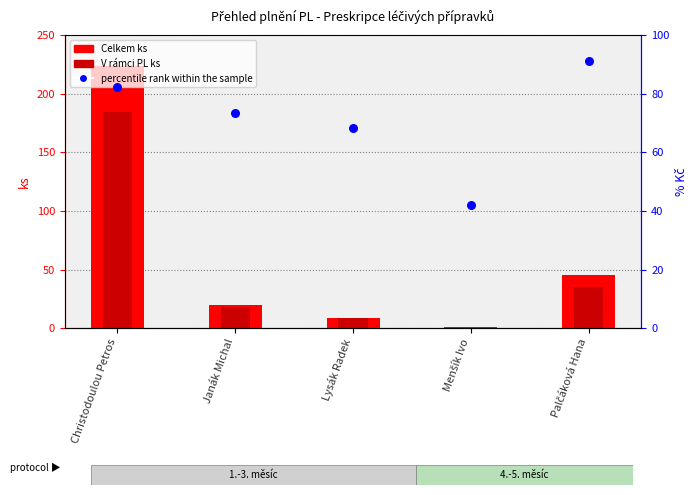

Which series has the largest total across all categories?

percentile rank within the sample